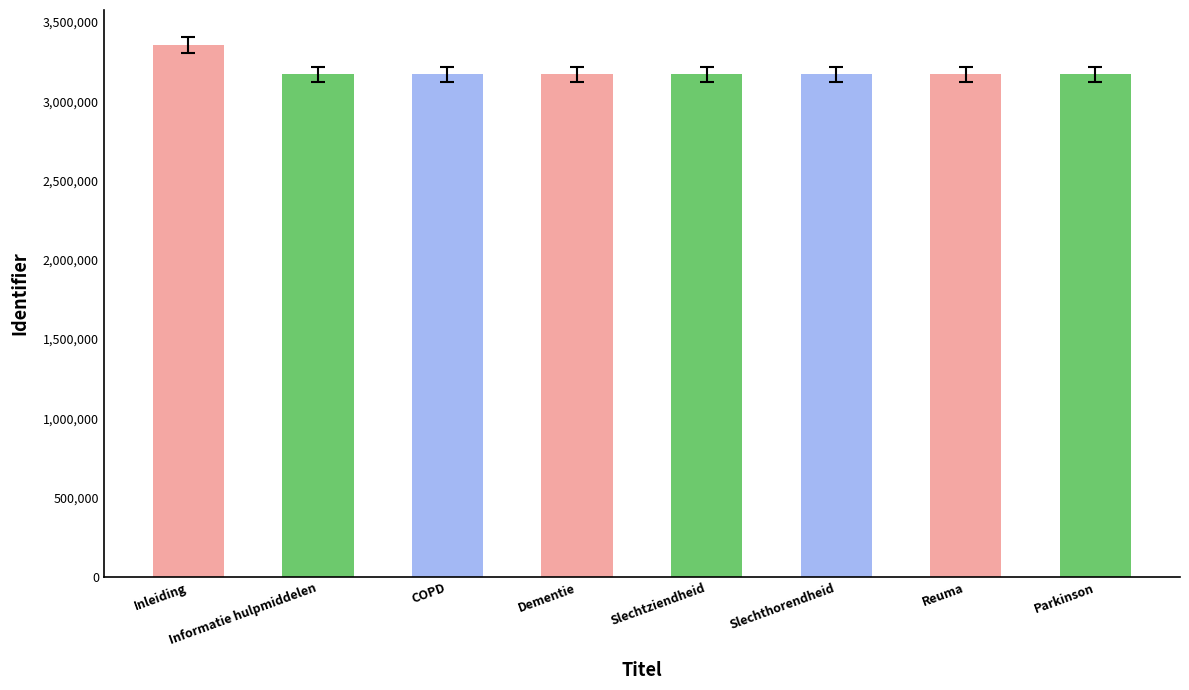

Is it true that the value at Inleiding is 3354619?

True